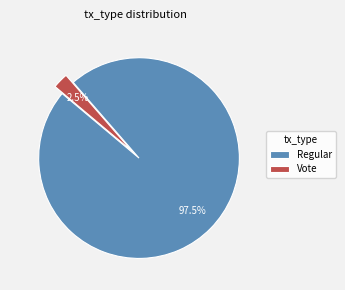

Which slice represents more than half of the pie?

Regular